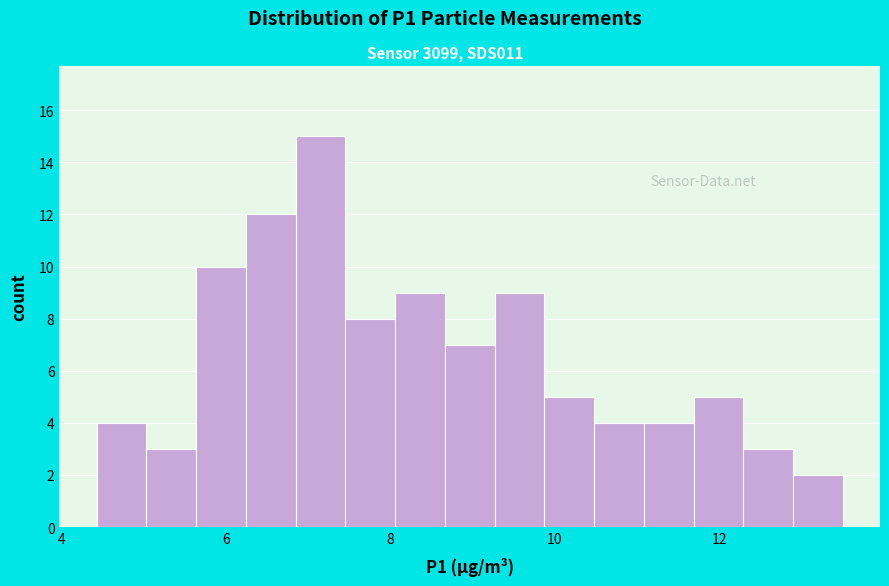

Around what value on the x-axis is the tallest bar? Give the approximate position of its centre, as read against the axis.

7.2